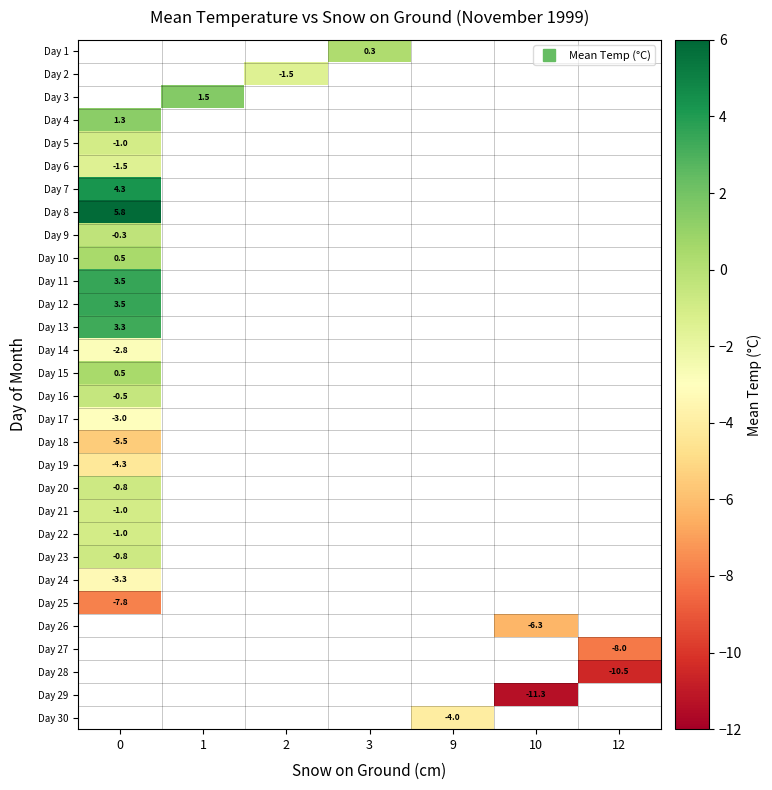

What is the maximum value for row_12?

3.3